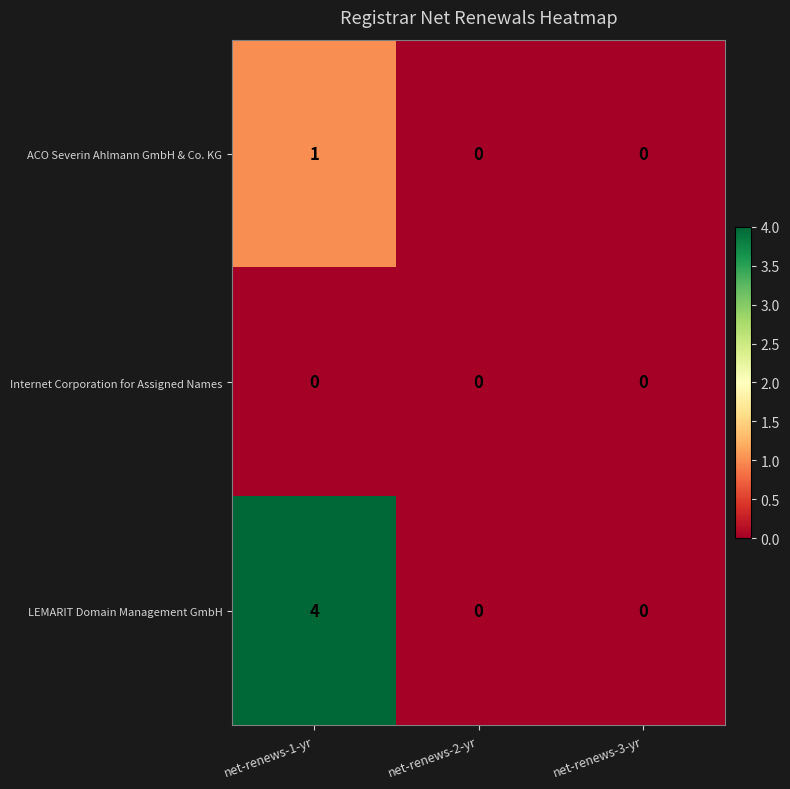

How many LEMARIT Domain Management GmbH values are between 0 and 4?

3